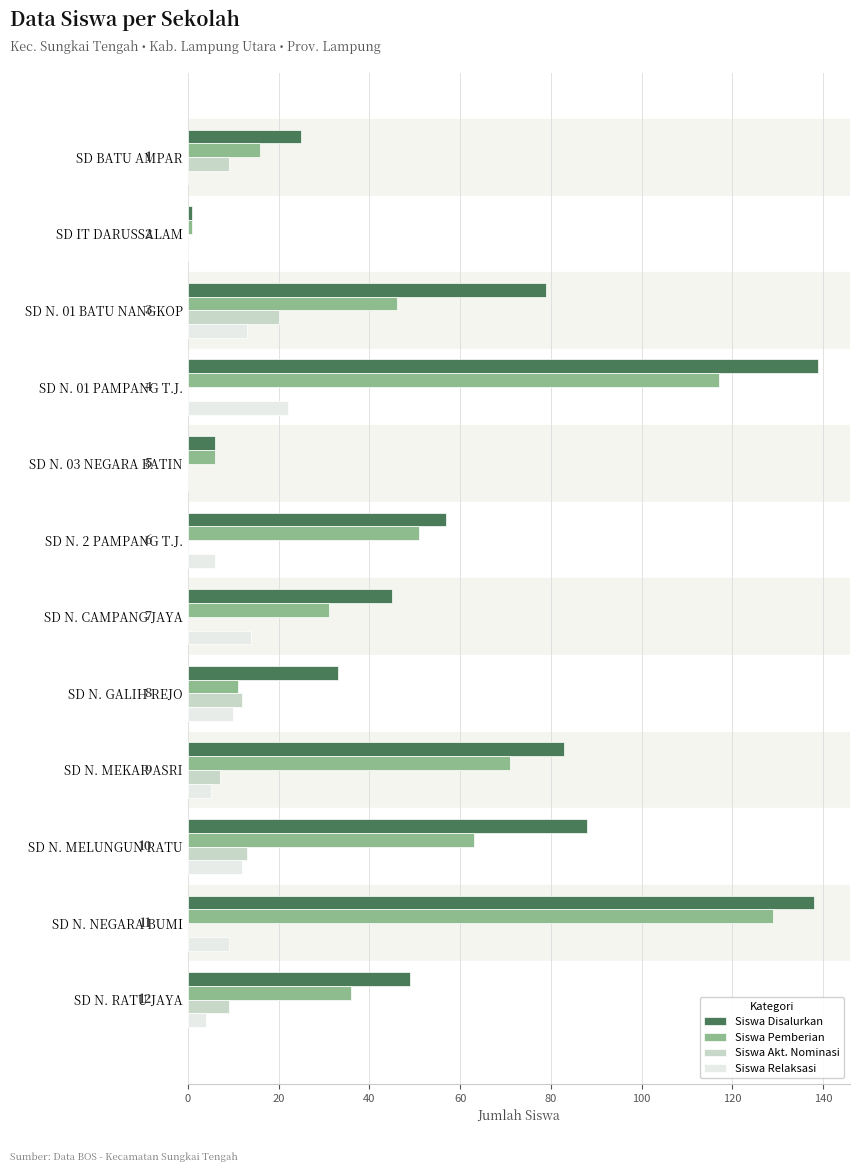

How many series are shown in this chart?

4